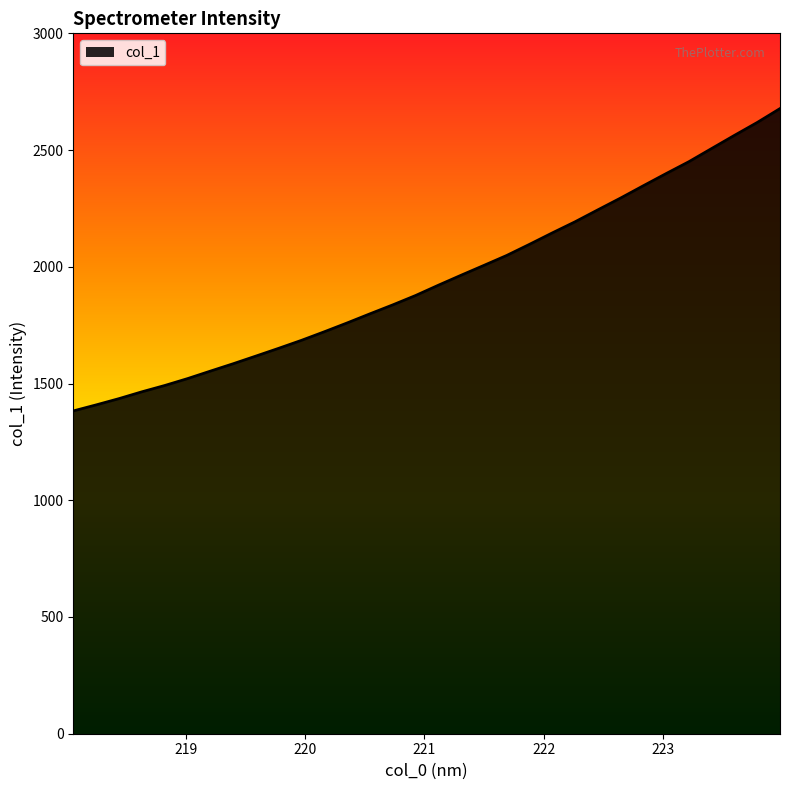

What is the maximum value shown in the chart?

2677.7